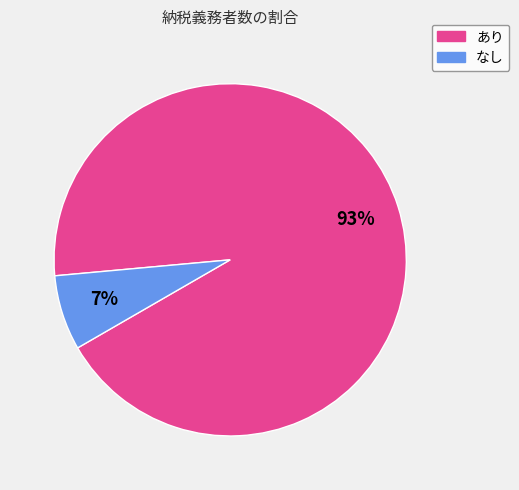

To the nearest percent, what is the average slice percentage?

50%